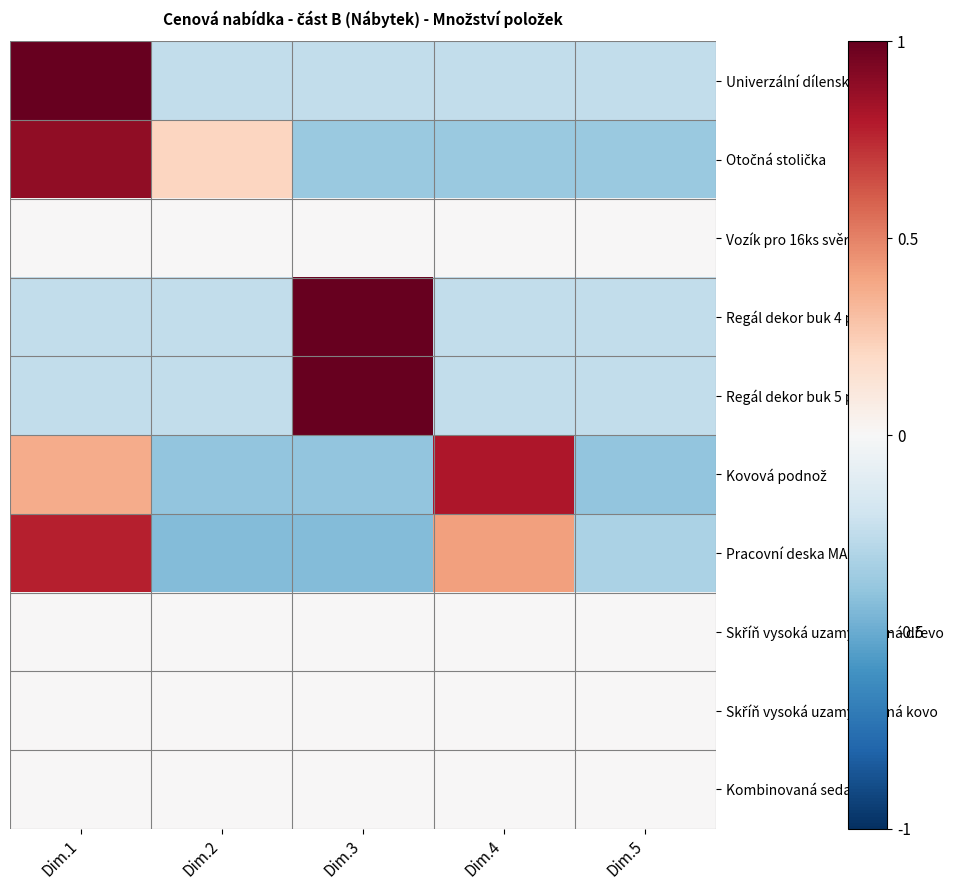

How many series are shown in this chart?

10